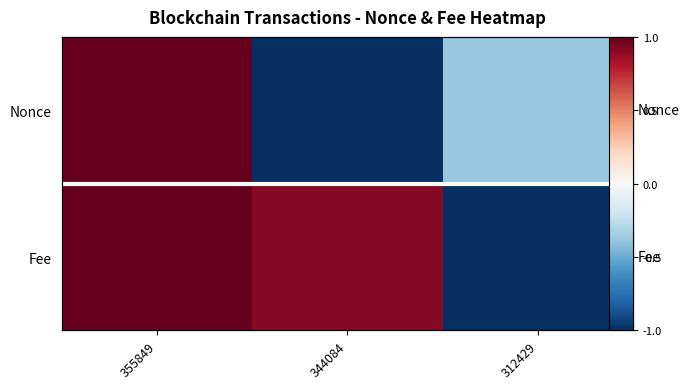

What is the sum of the Fee values at 344084 and 312429?

-0.1